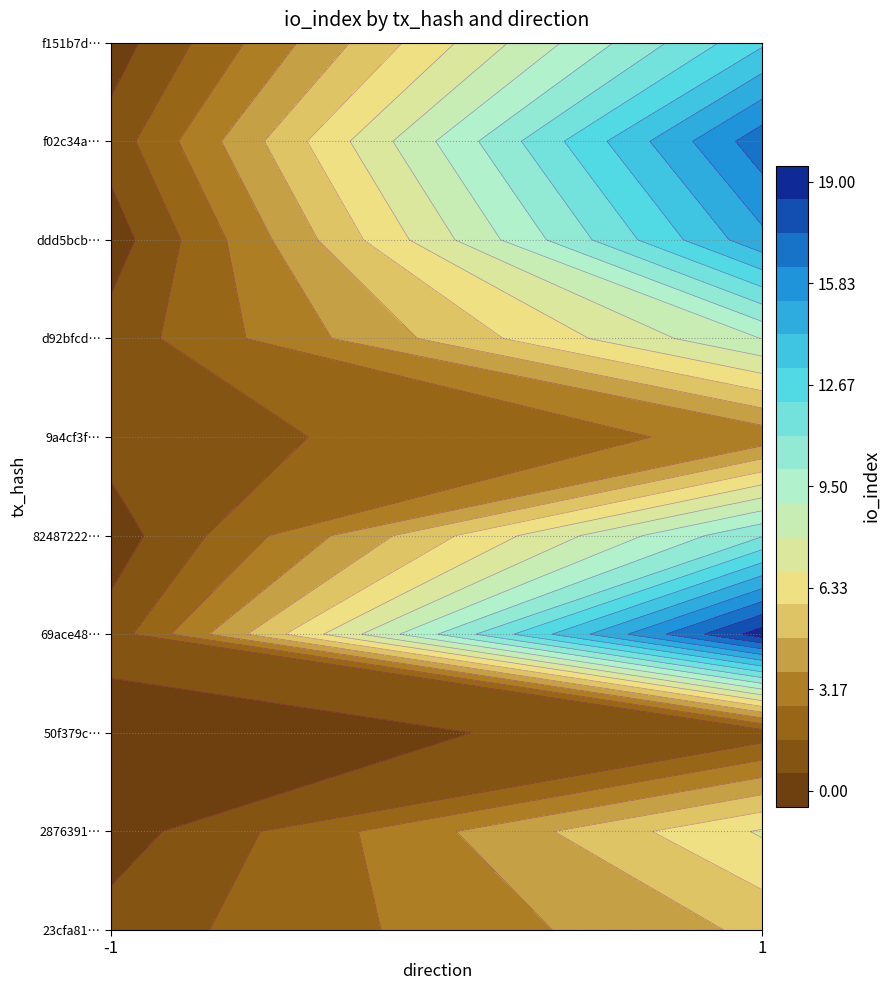

Which series has the largest total across all categories?

69ace48…